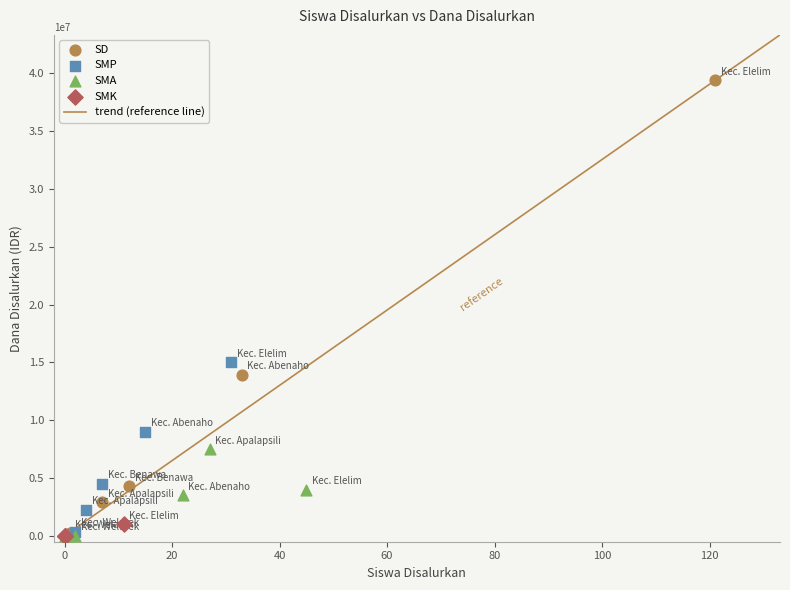

Which series reaches the maximum Y coordinate?

SD